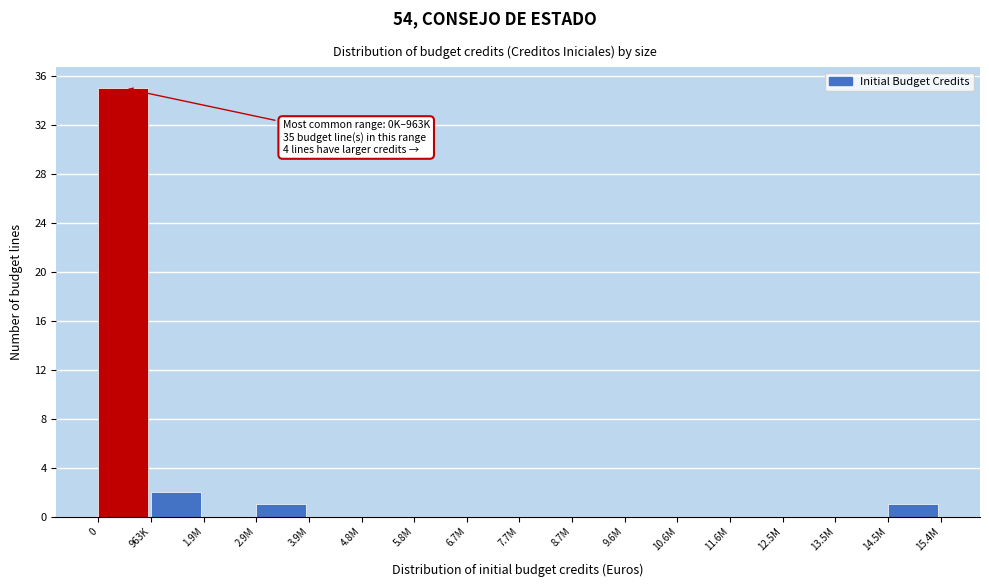

Reading left to right, extract all data points from this chart.

0=35	963K=2	1.9M=0	2.9M=1	3.9M=0	4.8M=0	5.8M=0	6.7M=0	7.7M=0	8.7M=0	9.6M=0	10.6M=0	11.6M=0	12.5M=0	13.5M=0	14.5M=1